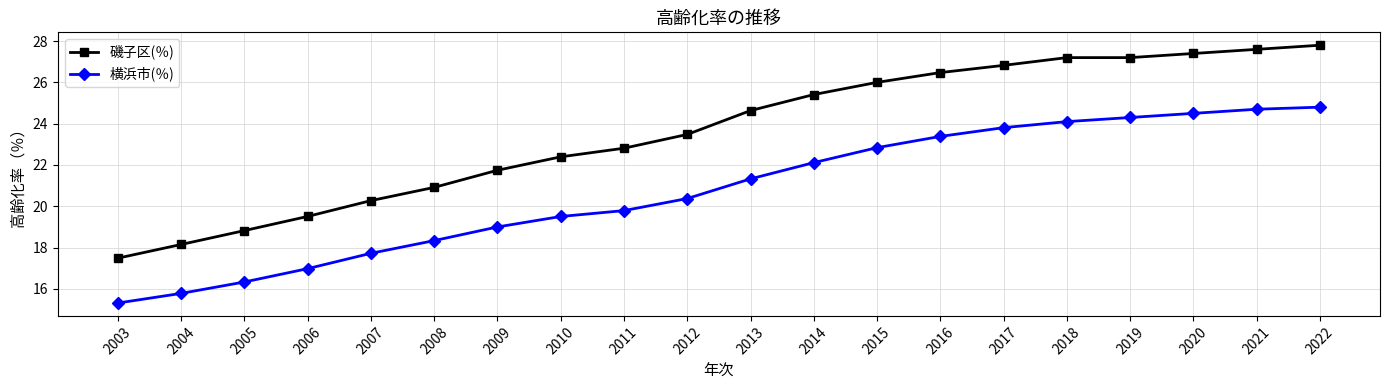

What is the difference between the maximum and second lowest values in the 磯子区(％) series?

9.6